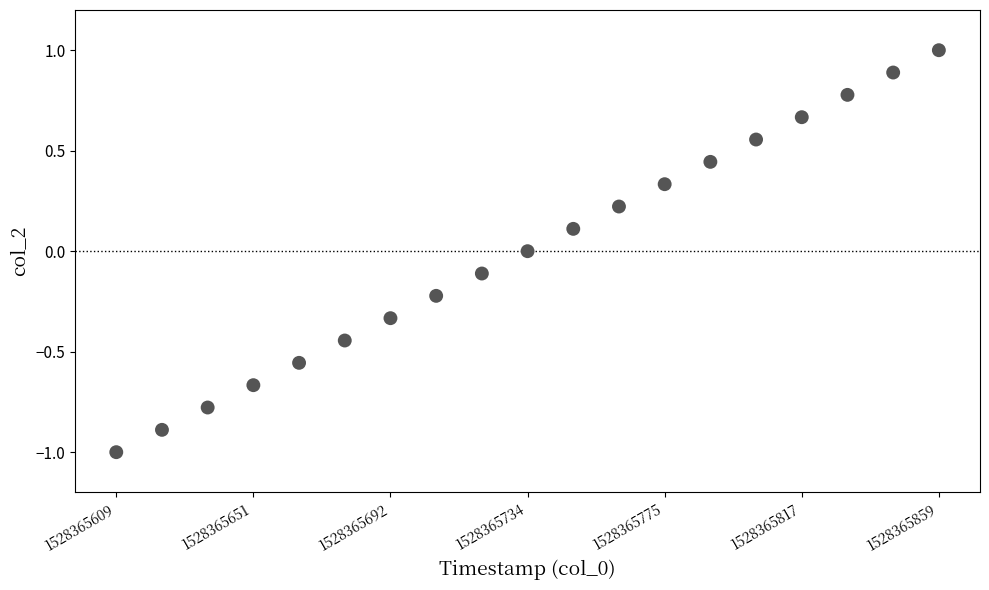

How many points are shown in the scatter plot?

19